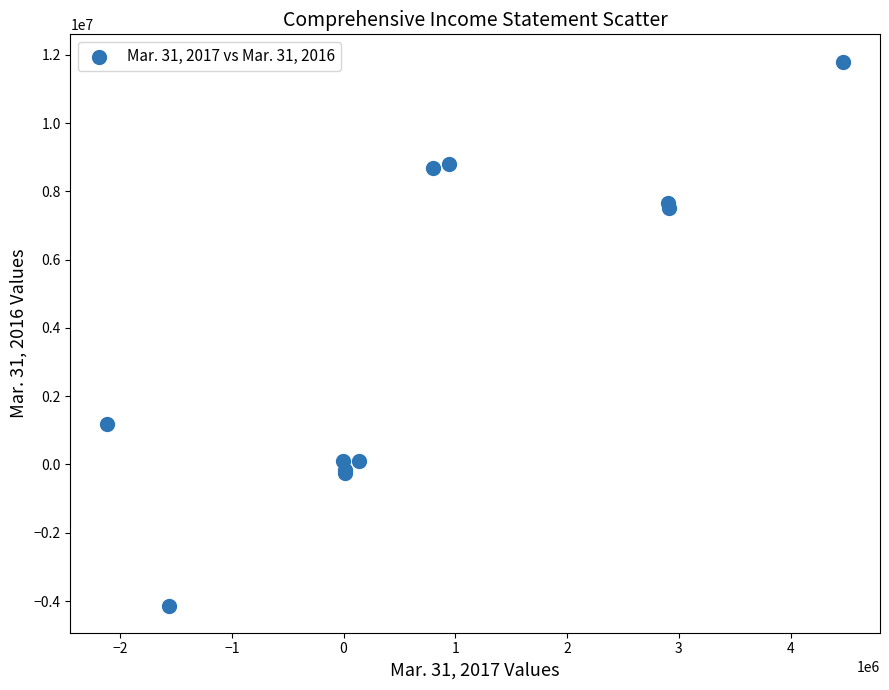

What Y value in the scatter plot is closest to 3835821?

1187536